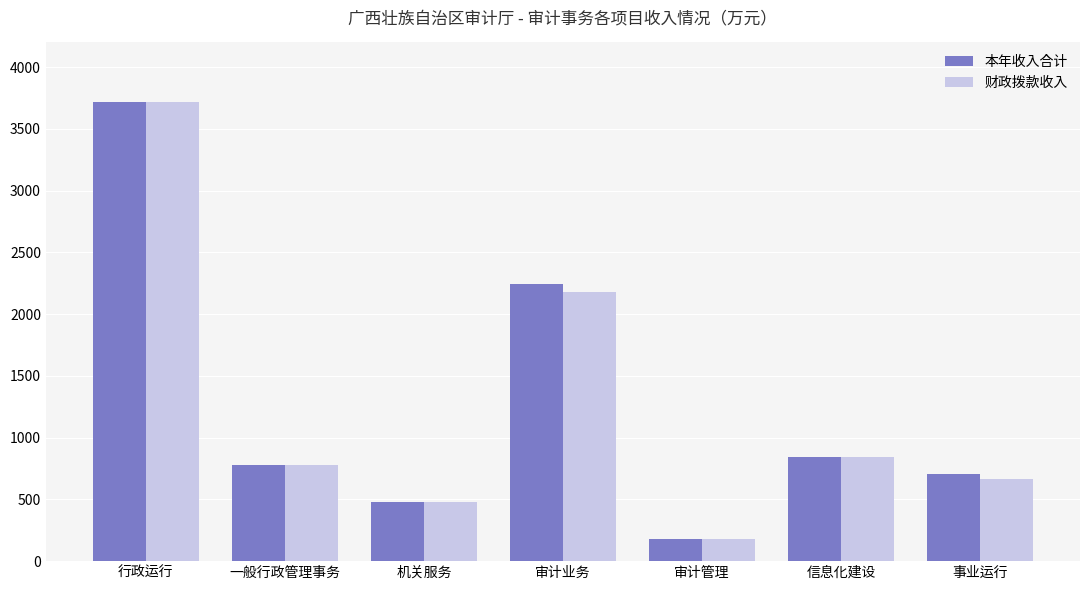

What is the difference between the maximum and minimum values in the 财政拨款收入 series?

3544.3